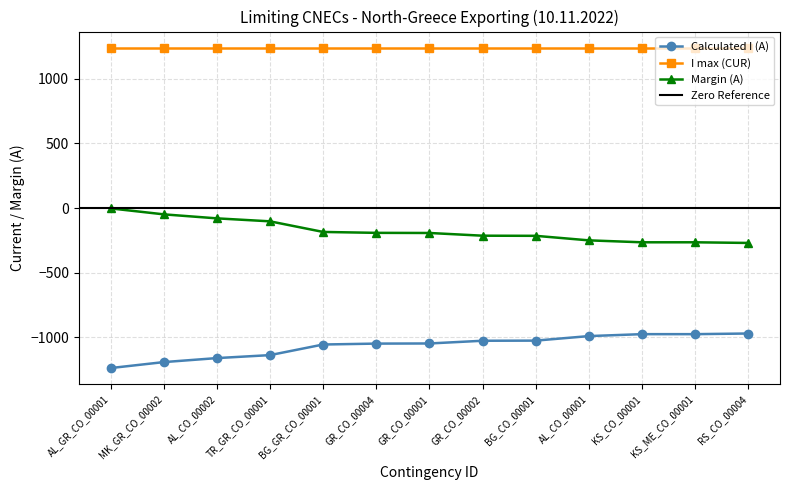

True or false: Margin (A) and Calculated I (A) intersect in this chart.

False